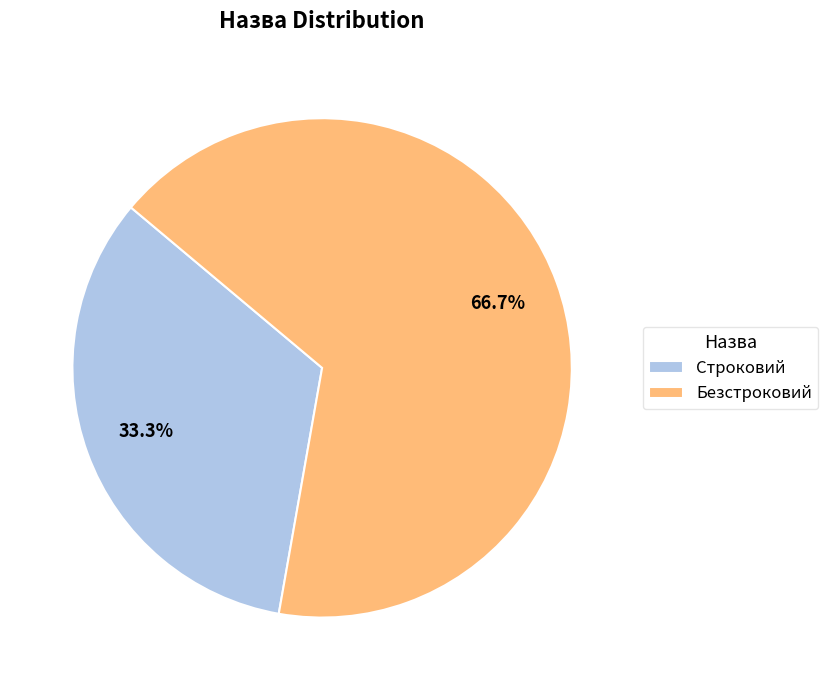

True or false: Безстроковий accounts for 57% of the total.

False